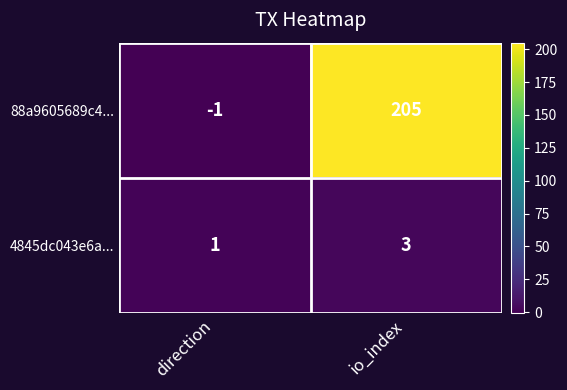

What is the difference between the highest and lowest values at io_index?

202